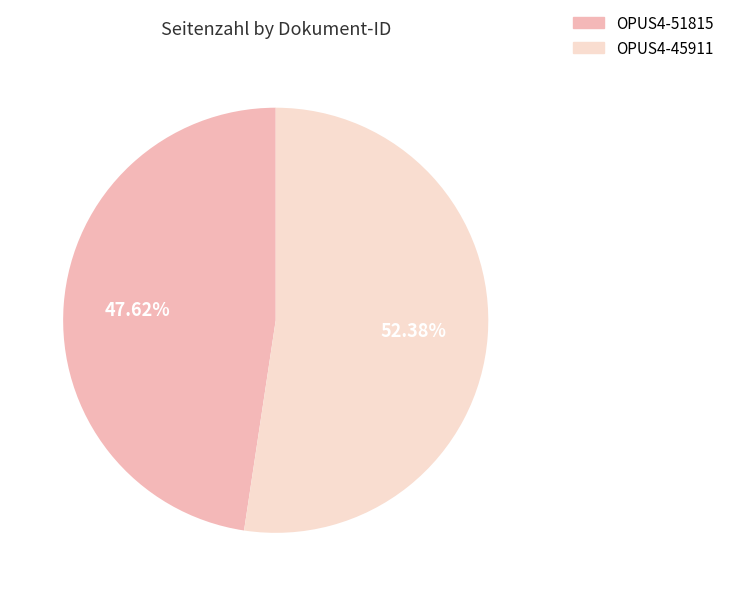

To the nearest percent, what portion does OPUS4-45911 represent?

52%